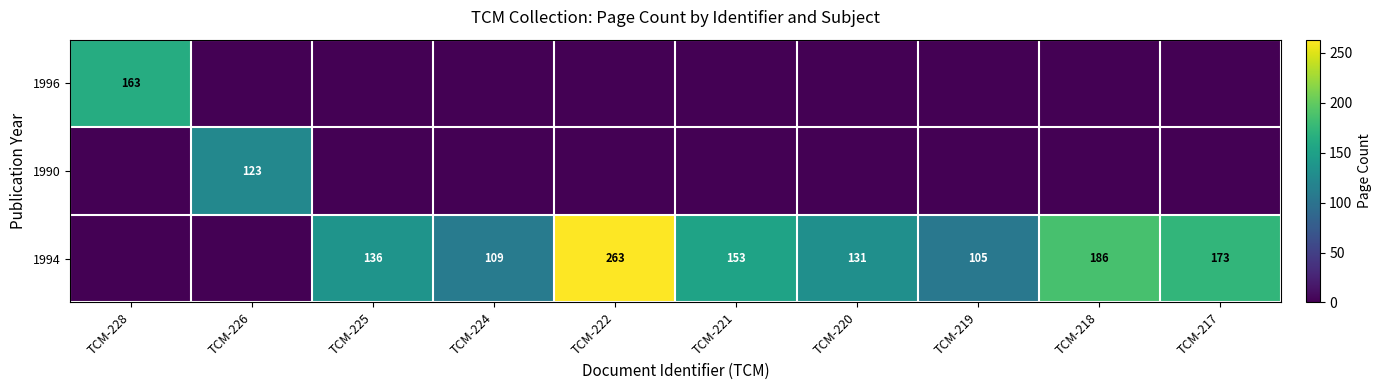

The value of 1994 at TCM-224 is 41. True or false?

False